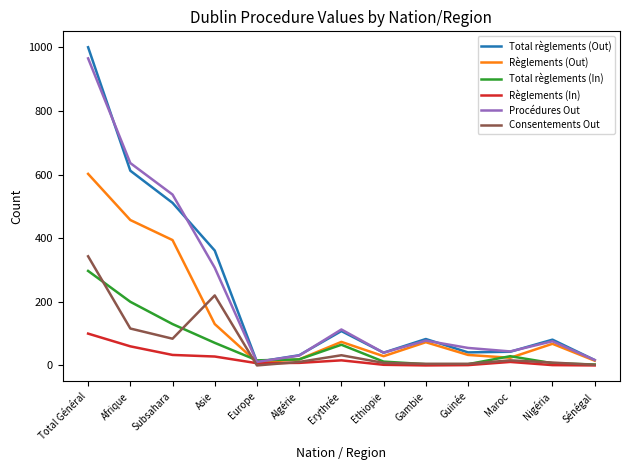

At which category is the sum across all series the highest?

Total Général